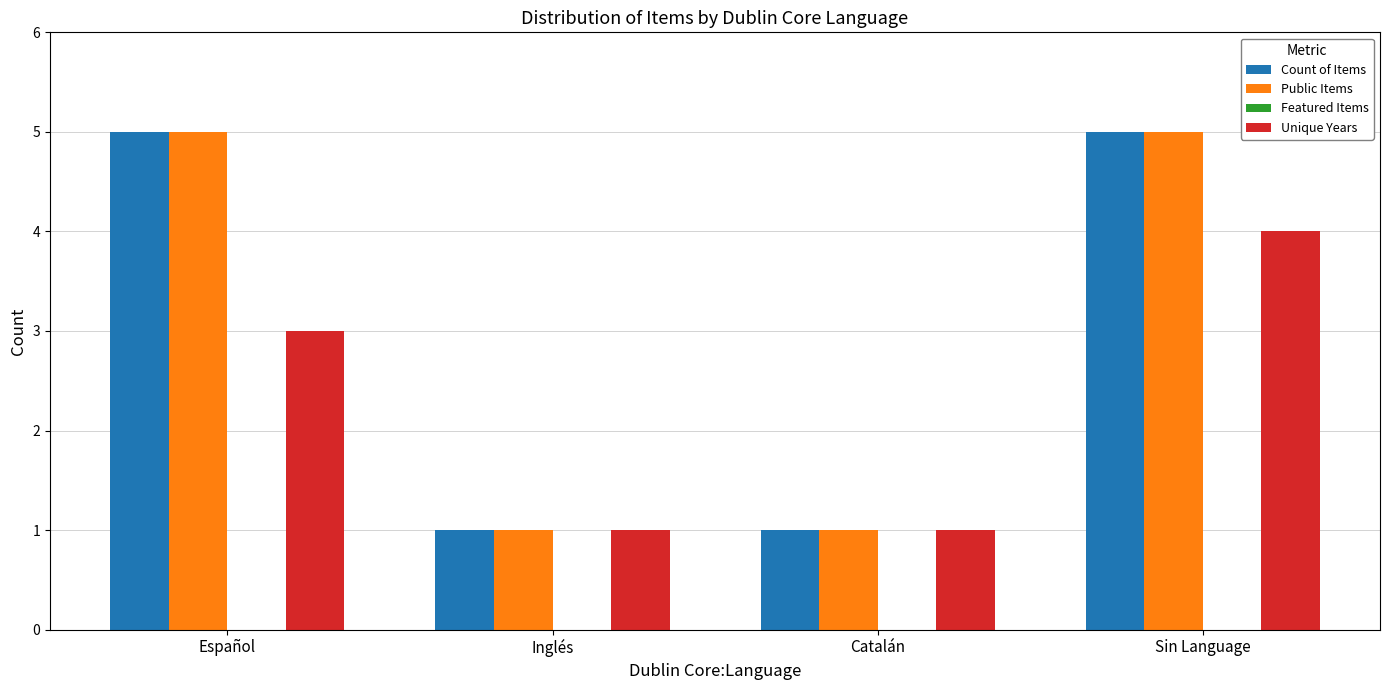

What is the difference between the highest and lowest values at Español?

2